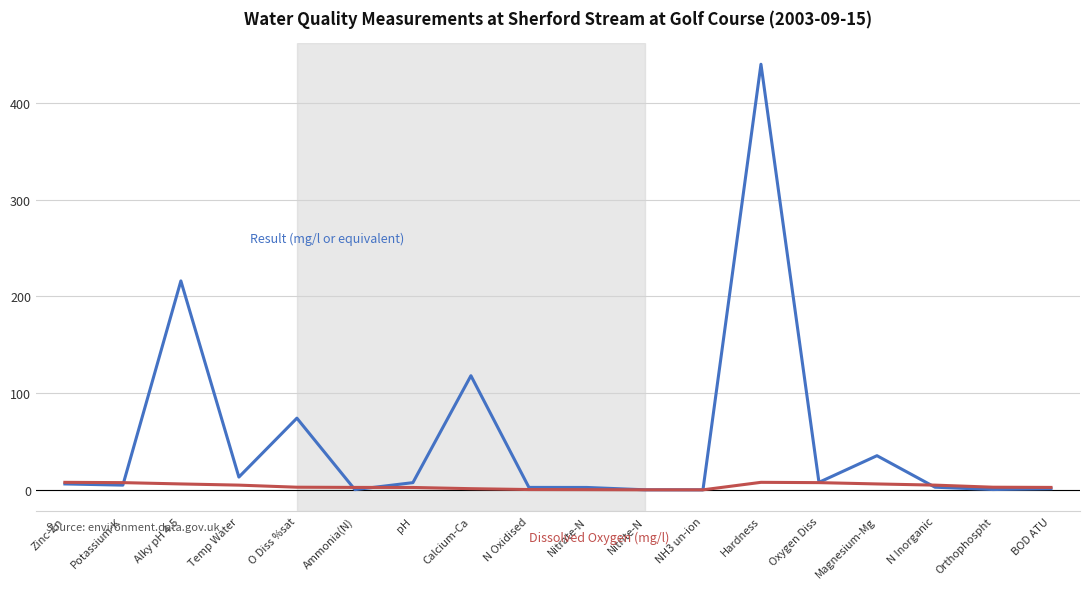

At which category is the sum across all series the highest?

Hardness